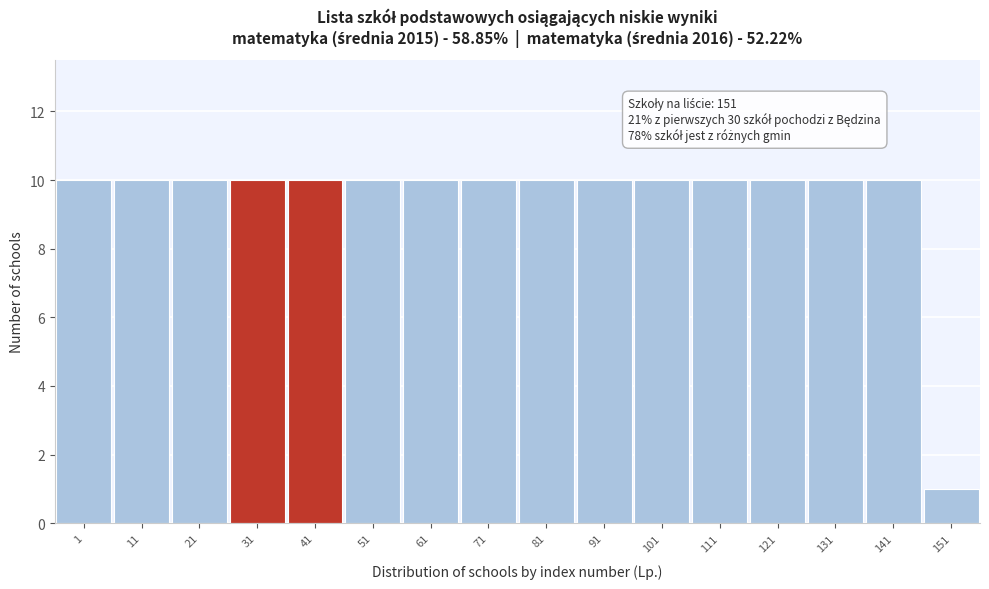

Reading left to right, transcribe all the data shown in this chart.

10	10	10	10	10	10	10	10	10	10	10	10	10	10	10	1